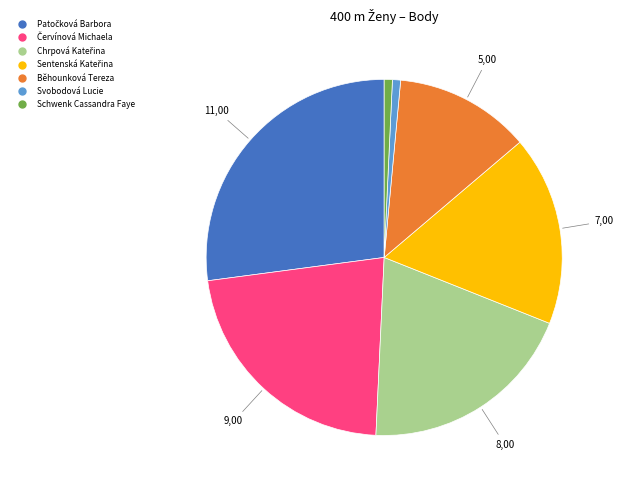

Is Schwenk Cassandra Faye the majority of the pie?

No